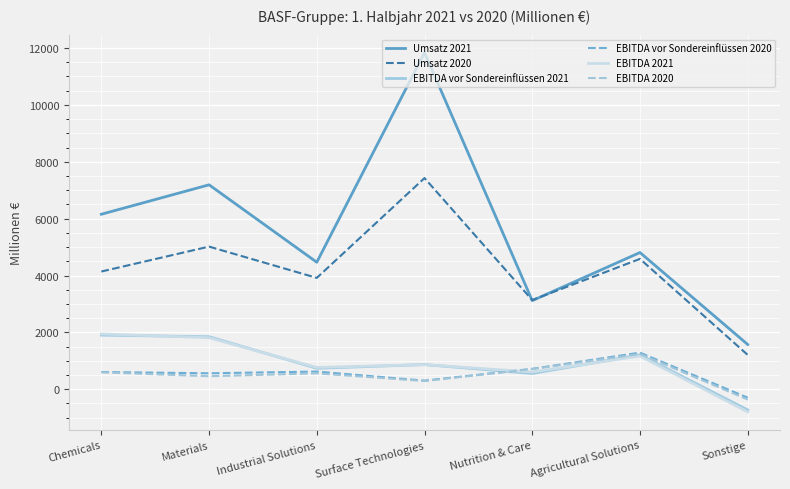

What is the smallest value displayed?

-794